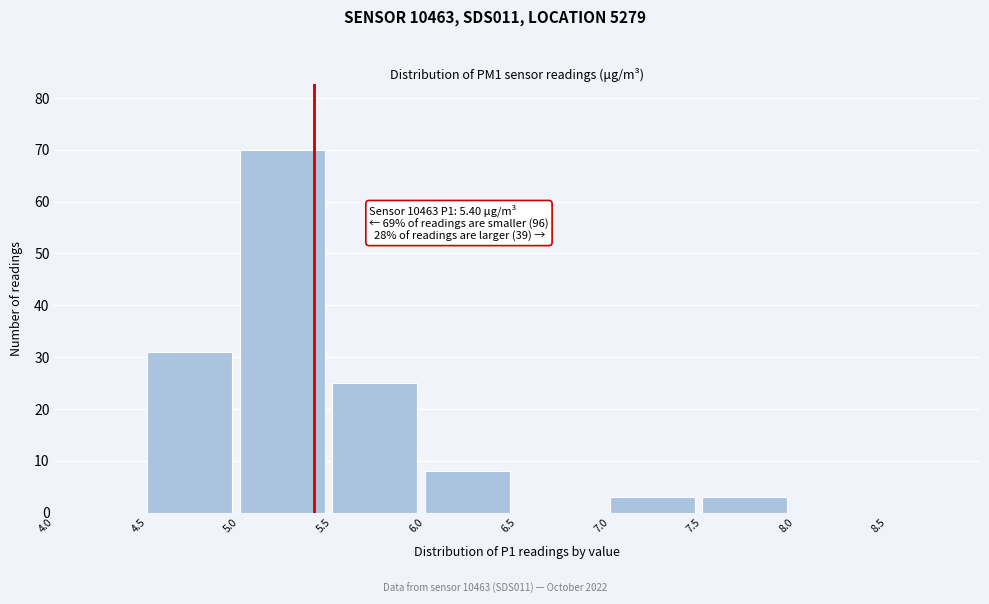

Over which range of the x-axis is the bar tallest?

5.0 to 5.5